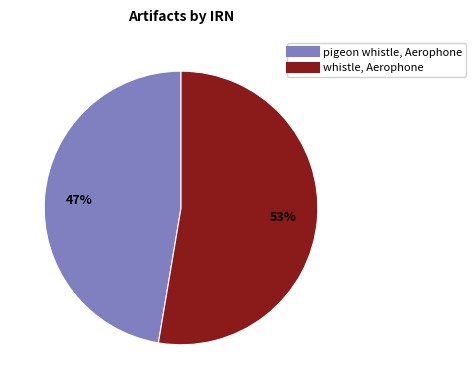

Does pigeon whistle, Aerophone represent more than half of the total?

No